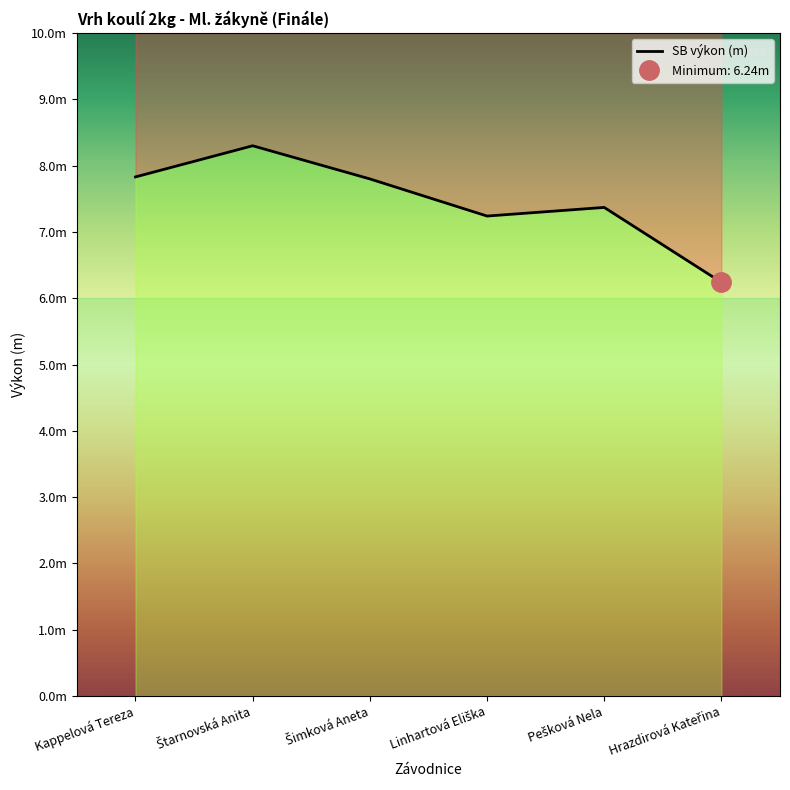

Reading left to right, transcribe all the data shown in this chart.

7.8	8.3	7.8	7.2	7.4	6.2